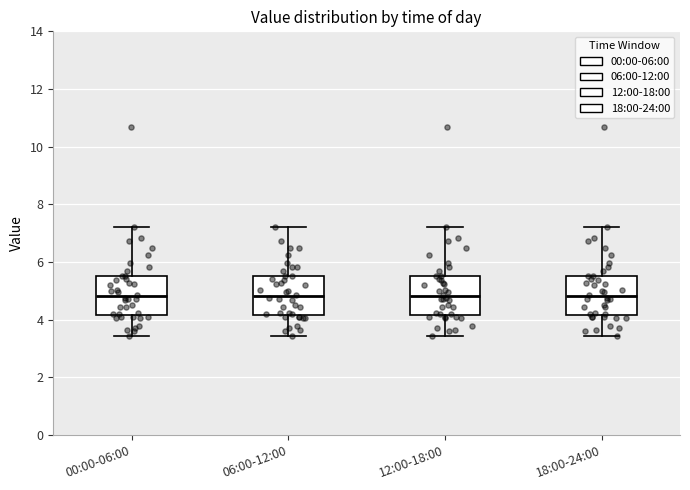

Where does the upper whisker of the box for 06:00-12:00 end on the y-axis? The values are not printed on the chart, so give them approximately, as read against the axis.

7.2